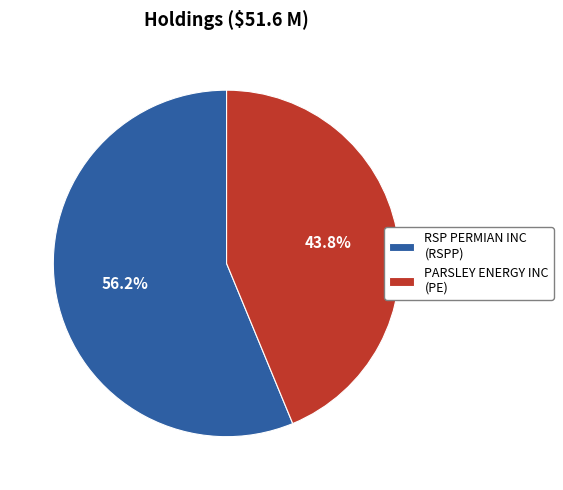

Count the number of slices in the pie.

2